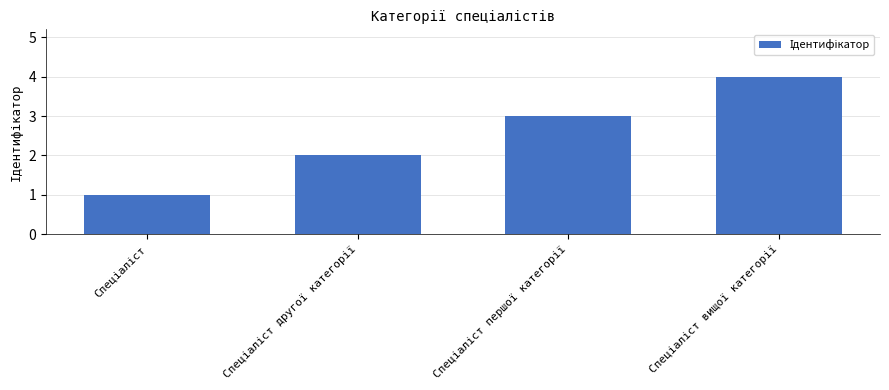

What is the difference between the maximum and minimum values?

3